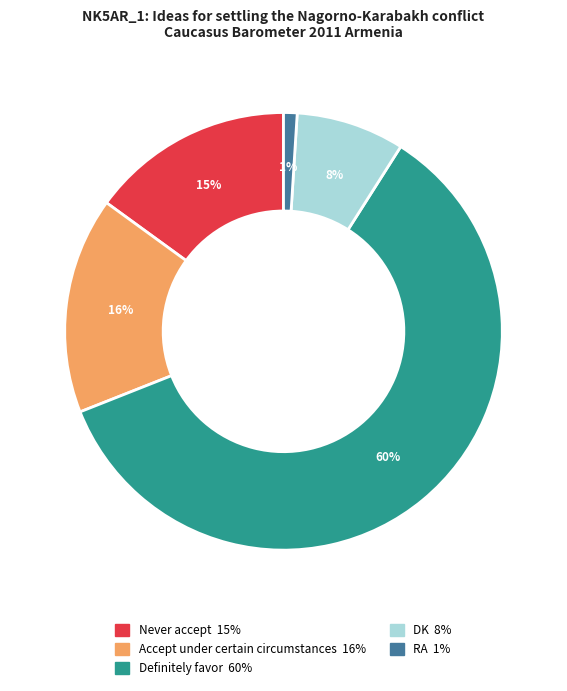

To the nearest percent, what percentage of the pie is Accept under certain circumstances?

16%